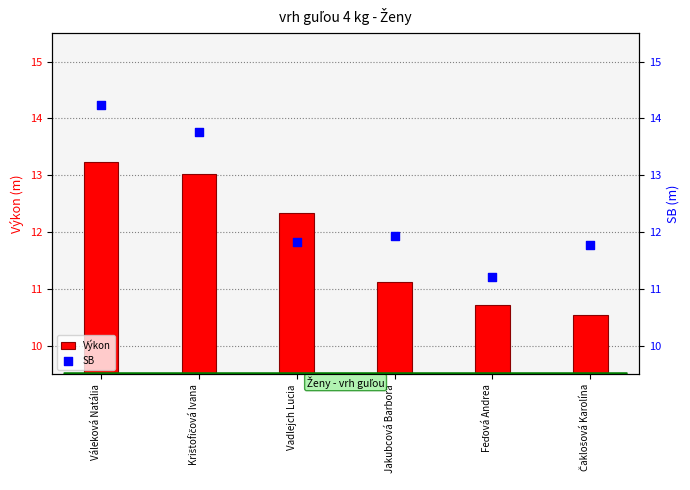

At how many categories does at least one series exceed 7?

6